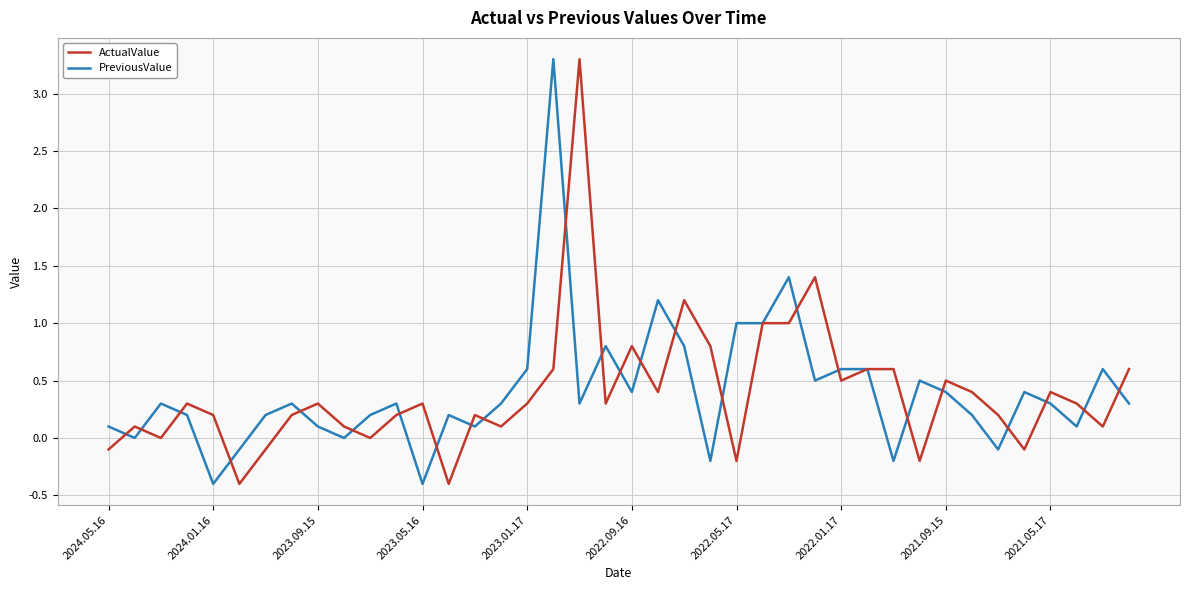

What is the lowest value of the ActualValue series?

-0.4